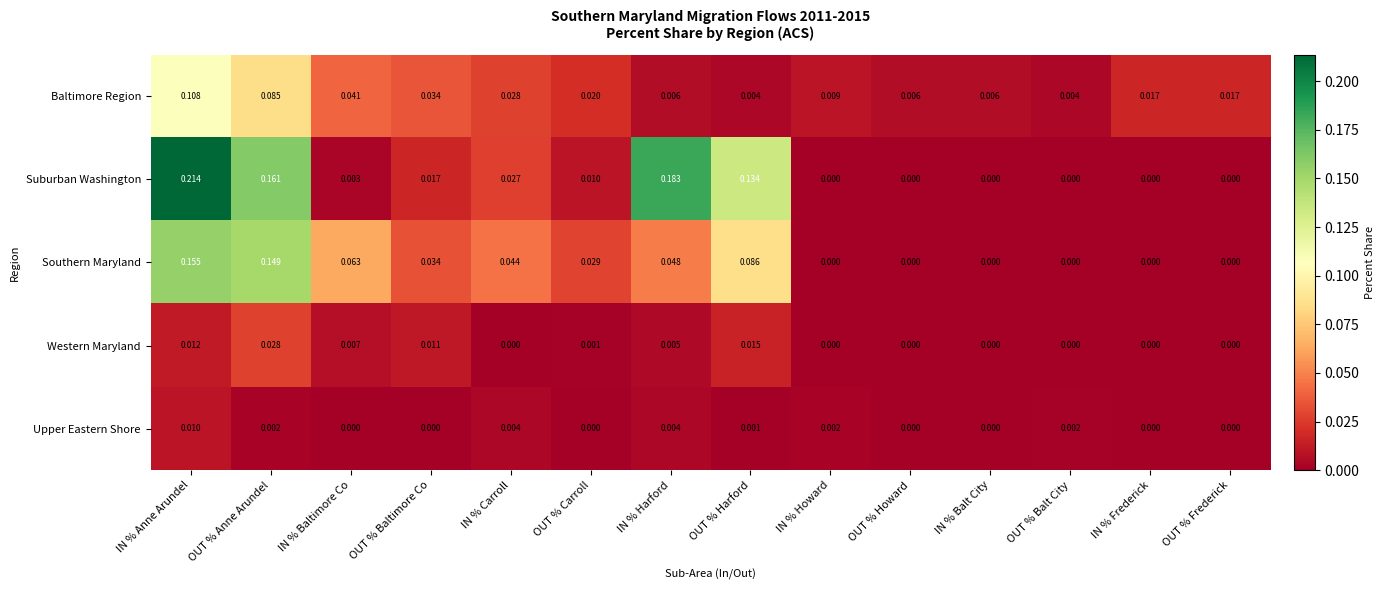

Which label corresponds to the largest value in the chart?

IN % Anne Arundel